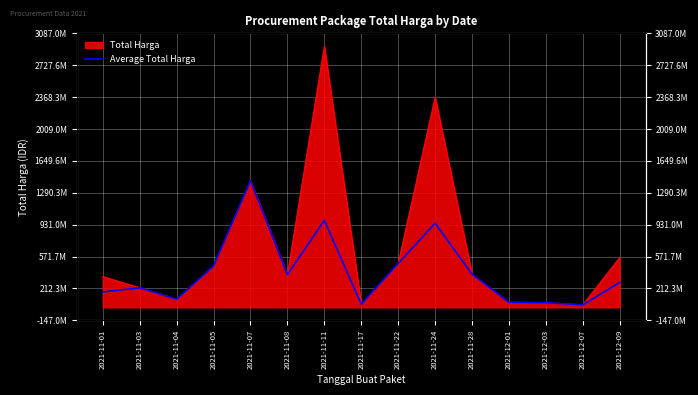

What is the approximate value at 2021-12-07, to the nearest 100?

27412000